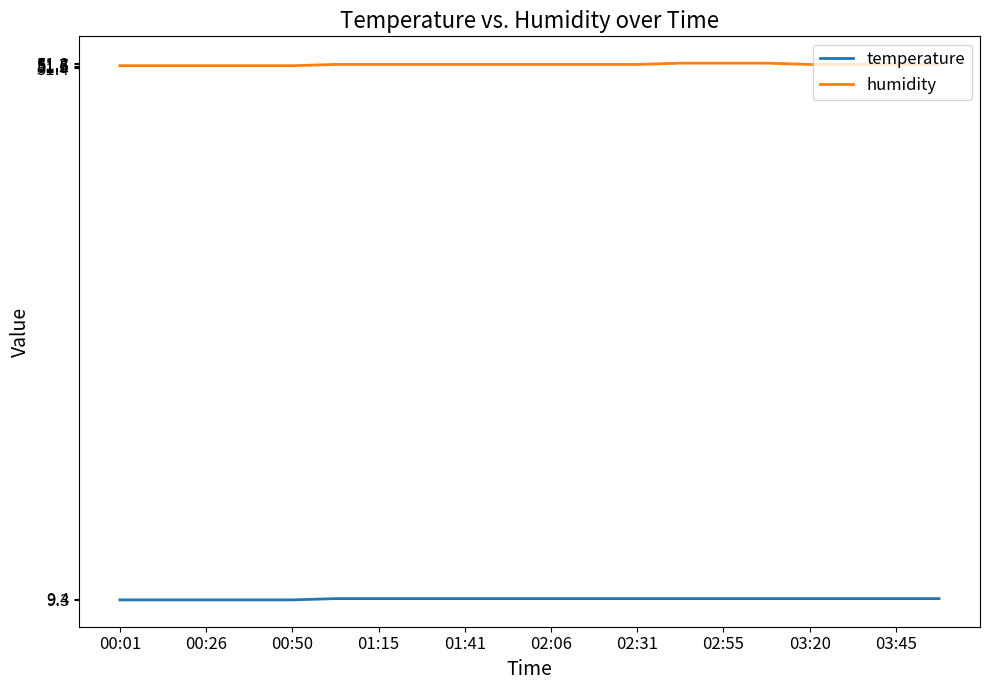

What is the minimum value shown in the chart?

9.3